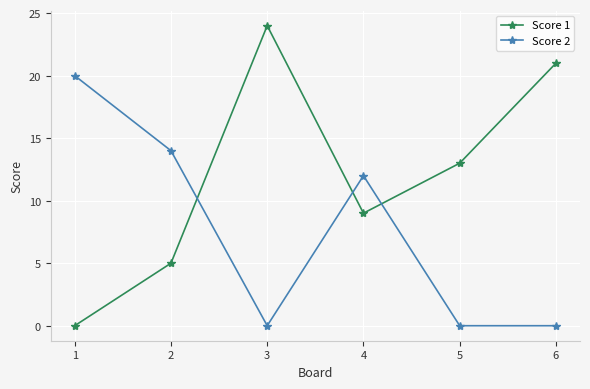

List the series in order of their overall mean, lowest first.

Score 2, Score 1